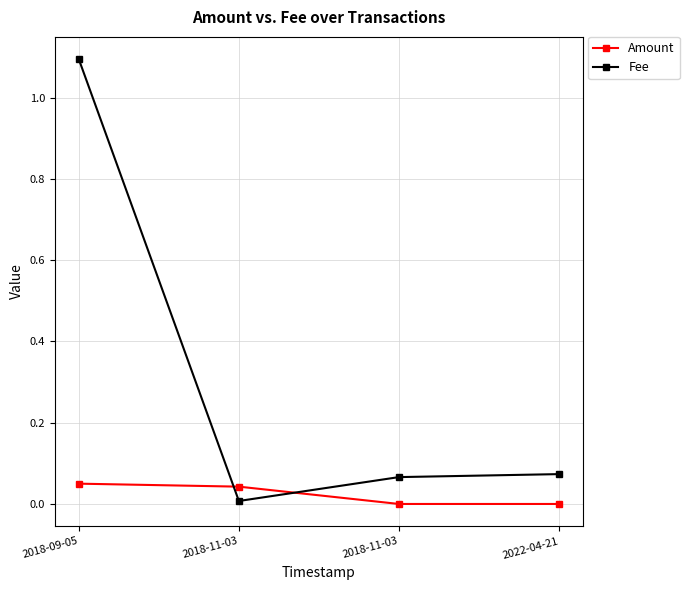

How many series are shown in this chart?

2